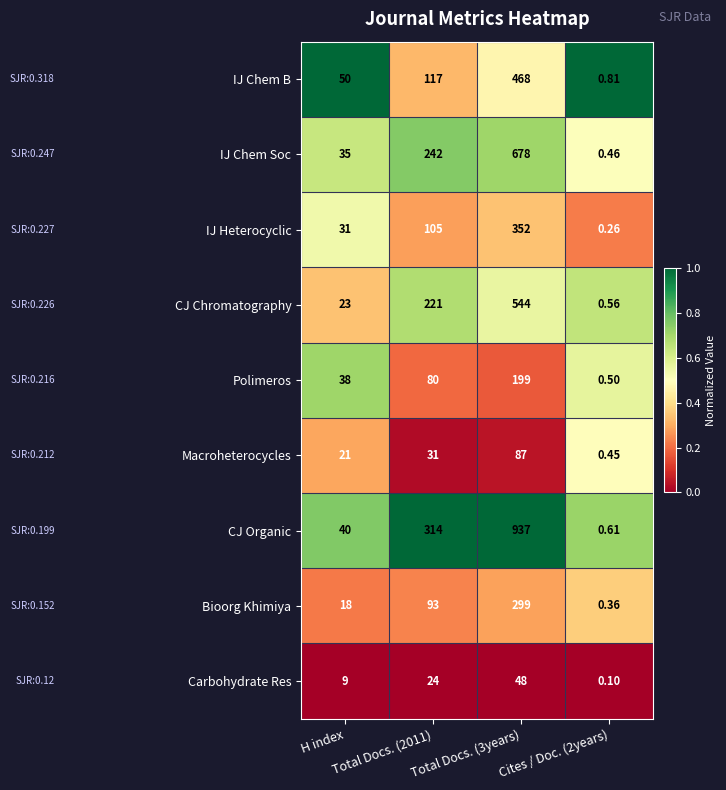

Which series changed the most between Total Docs. (3years) and Cites / Doc. (2years)?

CJ Organic